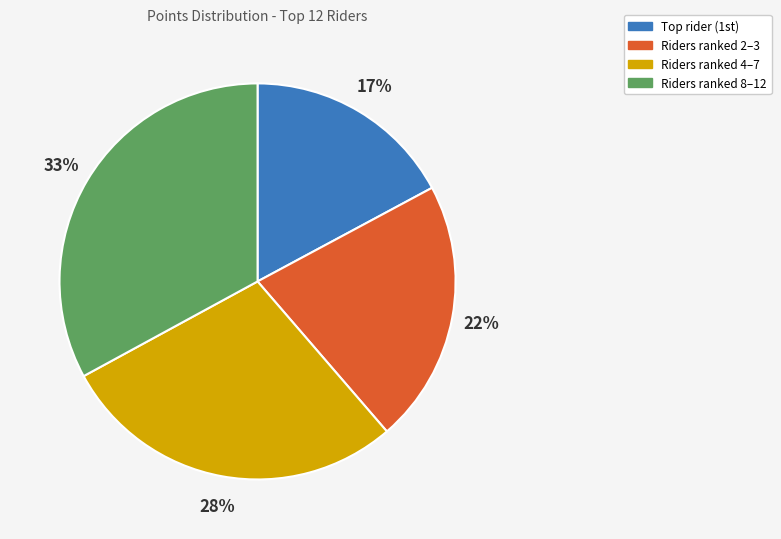

Is there any slice that represents more than half of the pie?

No